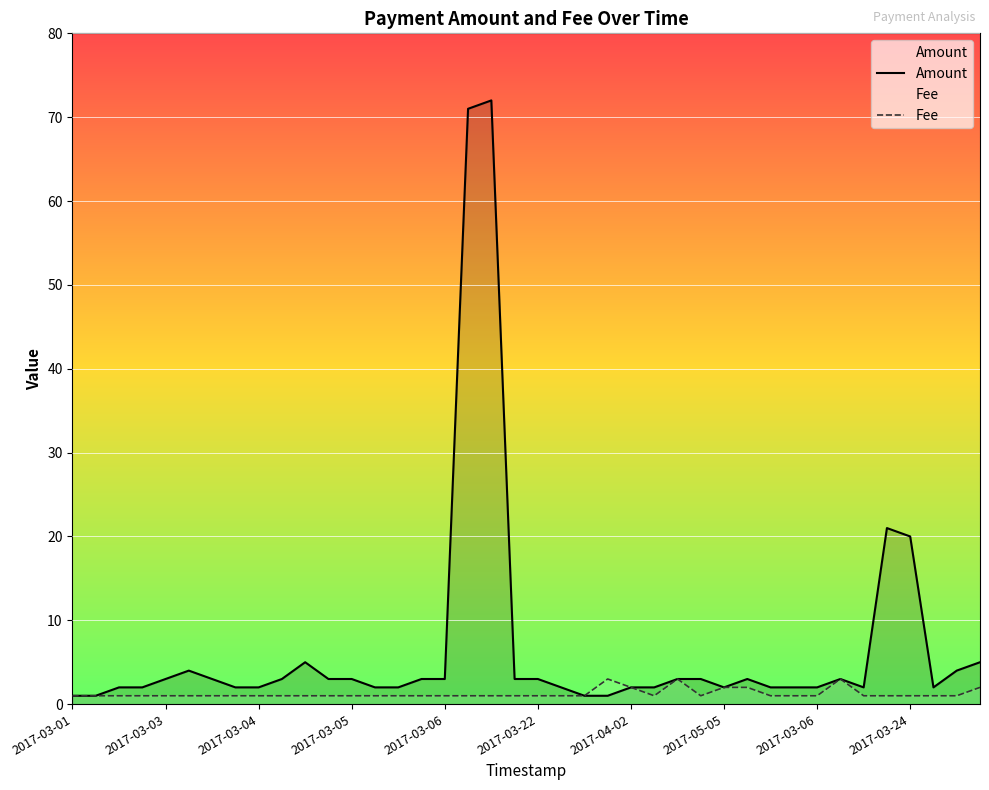

True or false: Fee has a value of 3.0 at 33.

True